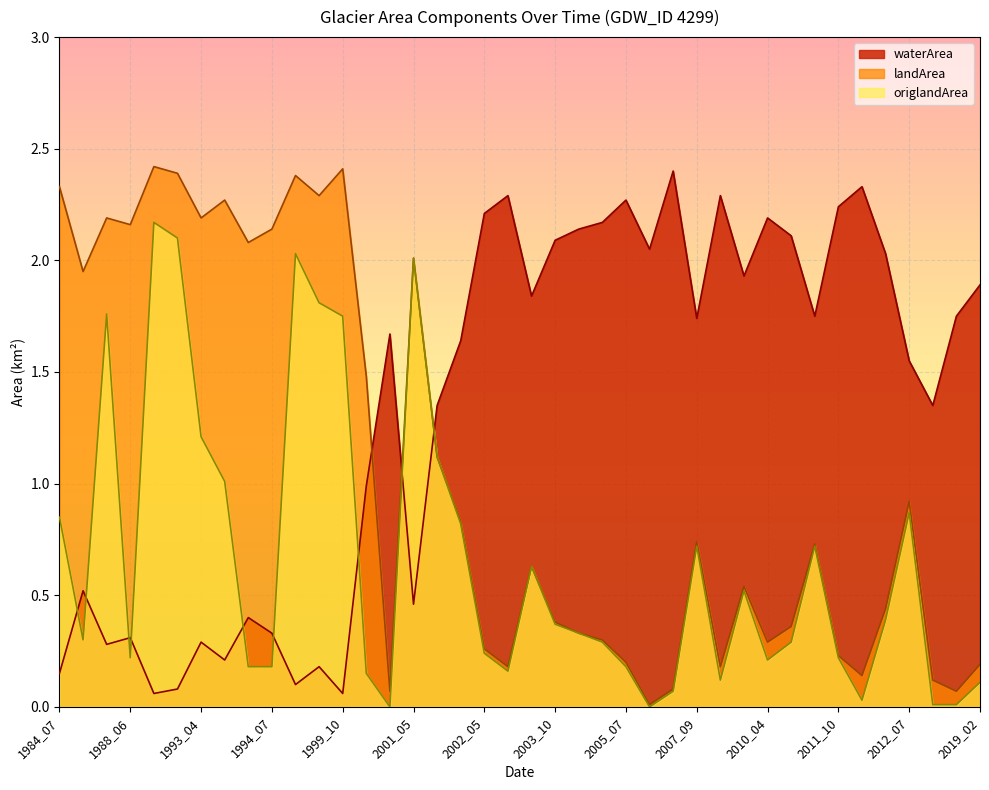

Where is waterArea nearest to the value 1?

2000_07